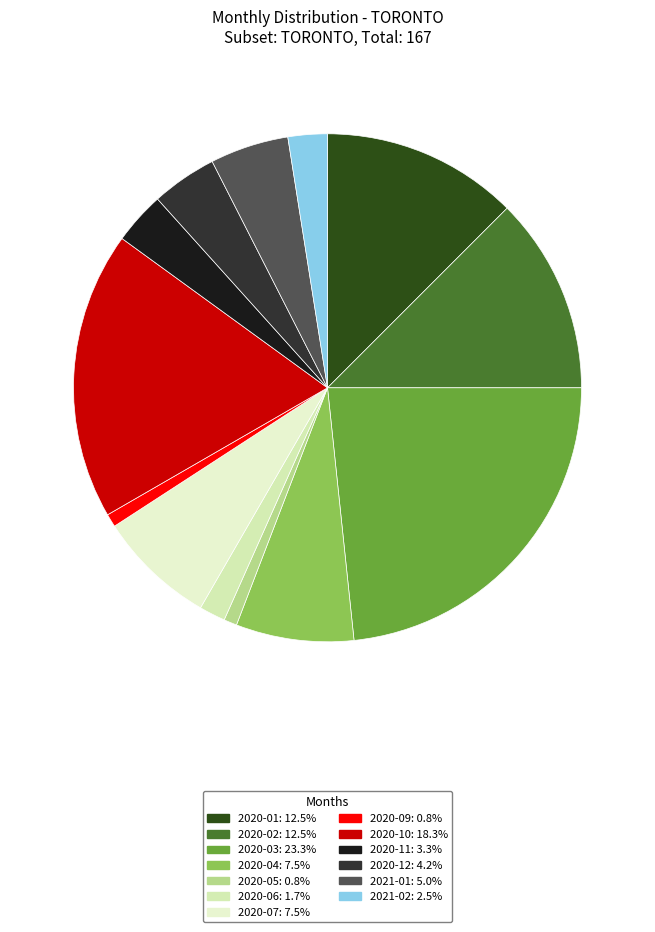

How many segments does this pie chart have?

13